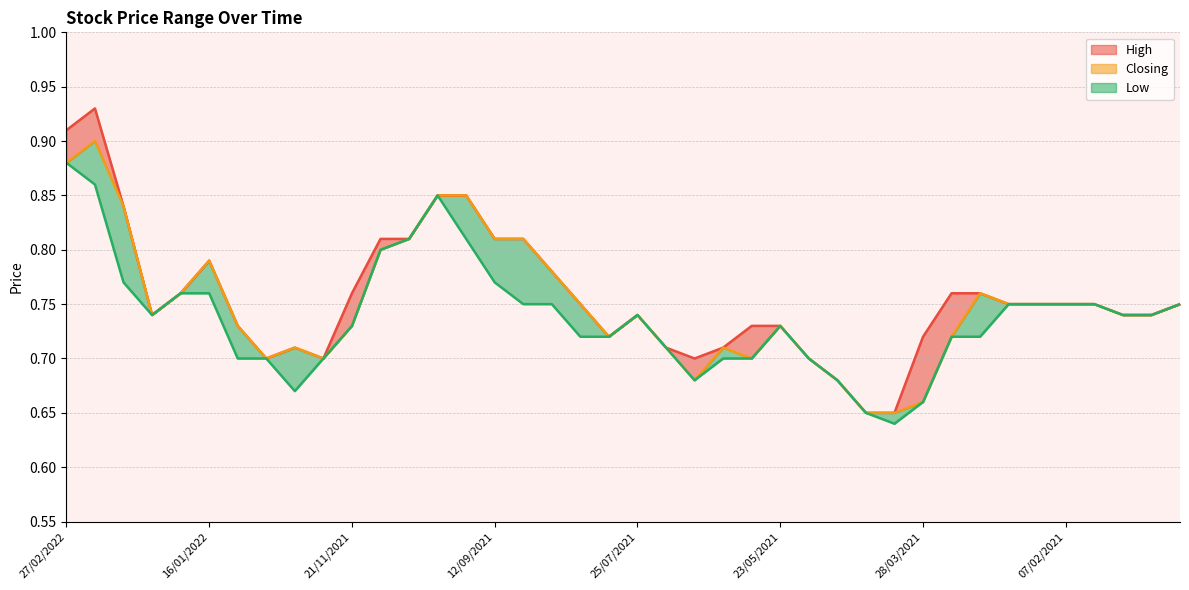

How many lines are shown in the chart?

3